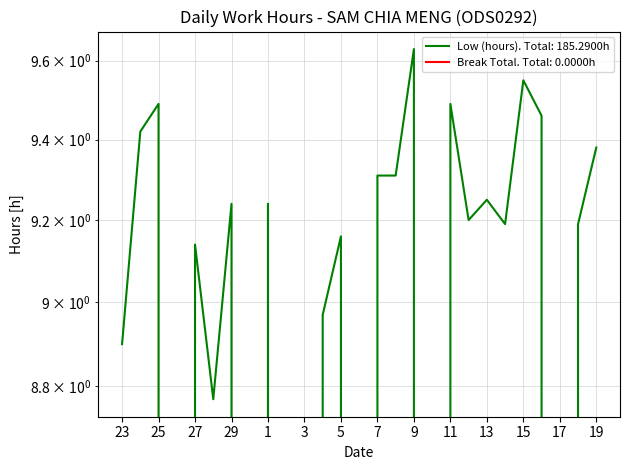

At which category does the chart reach its minimum across all series?

26